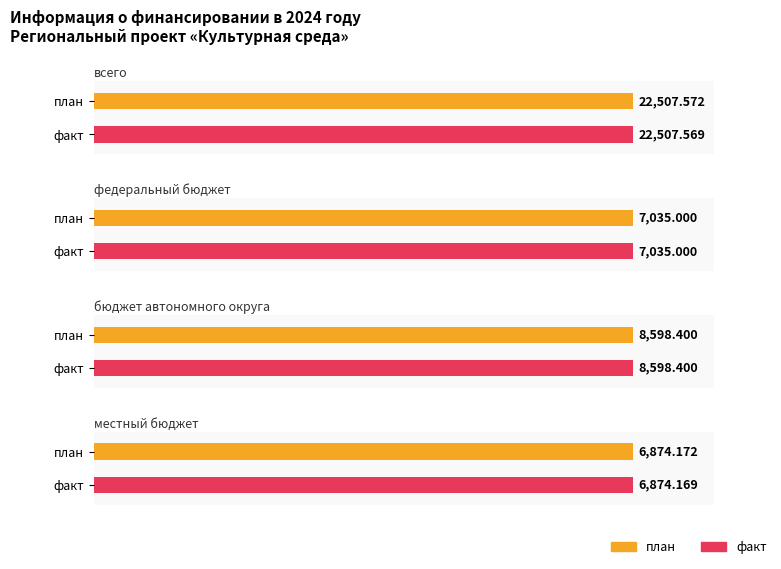

Which series has the largest total across all categories?

план